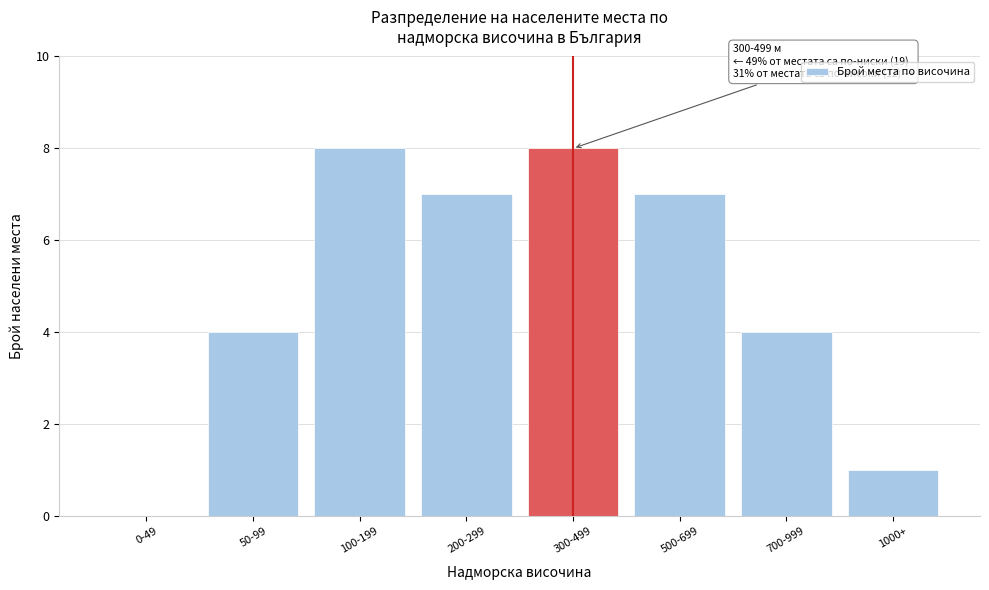

Reading left to right, what are all the values shown in this chart?

0-49=0	50-99=4	100-199=8	200-299=7	300-499=8	500-699=7	700-999=4	1000+=1